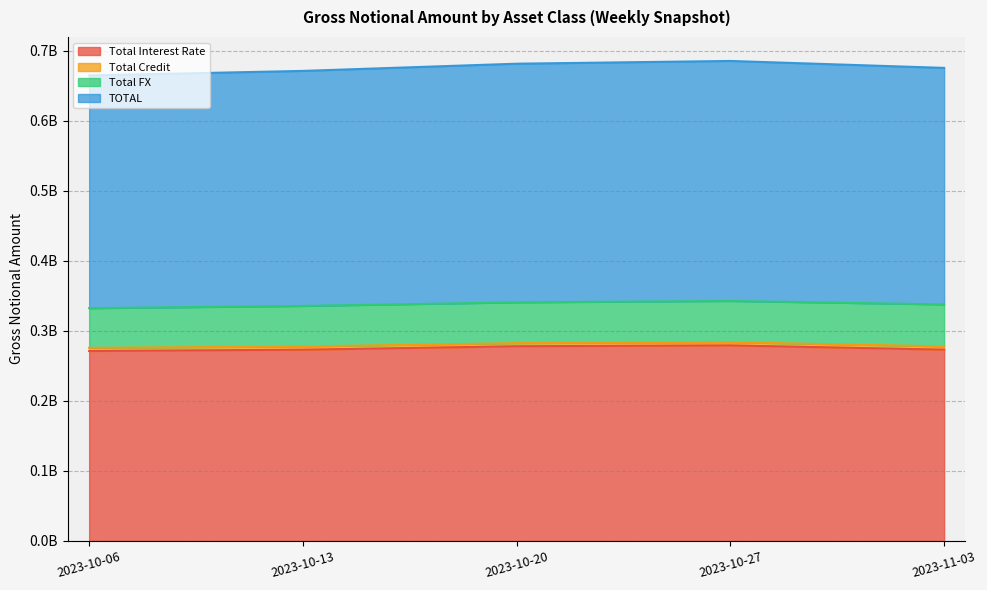

The value of TOTAL at 2023-10-20 is 314995842. True or false?

False